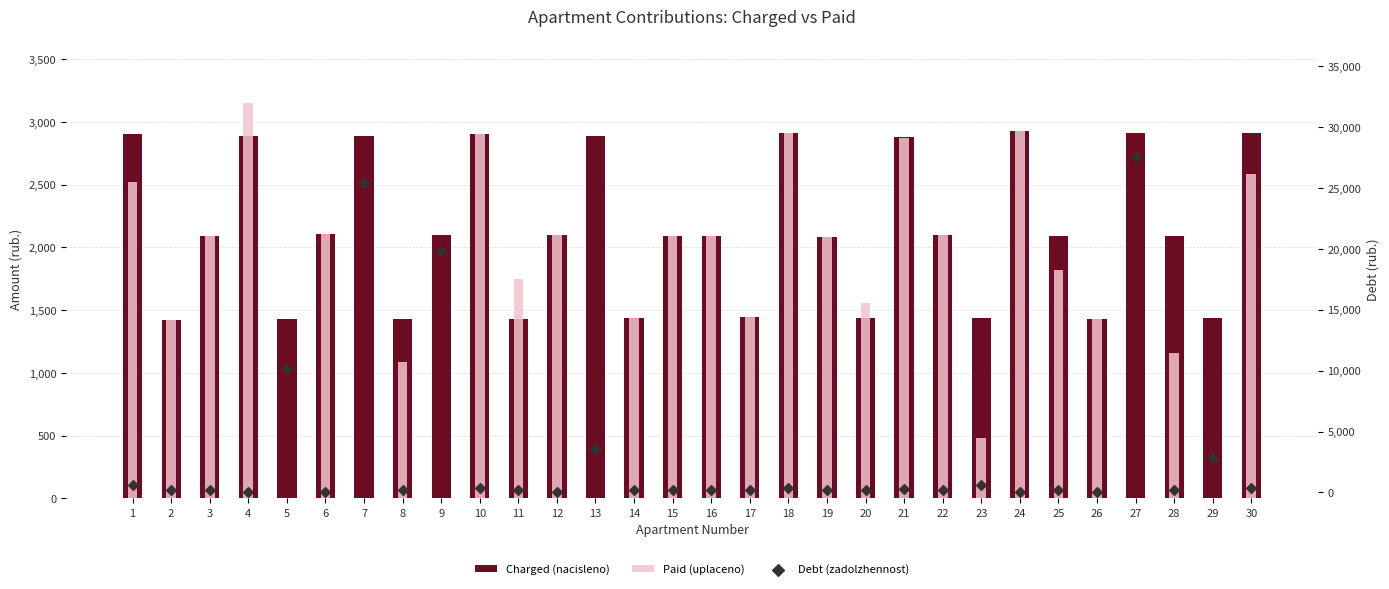

At how many categories does at least one series exceed 17474?

3